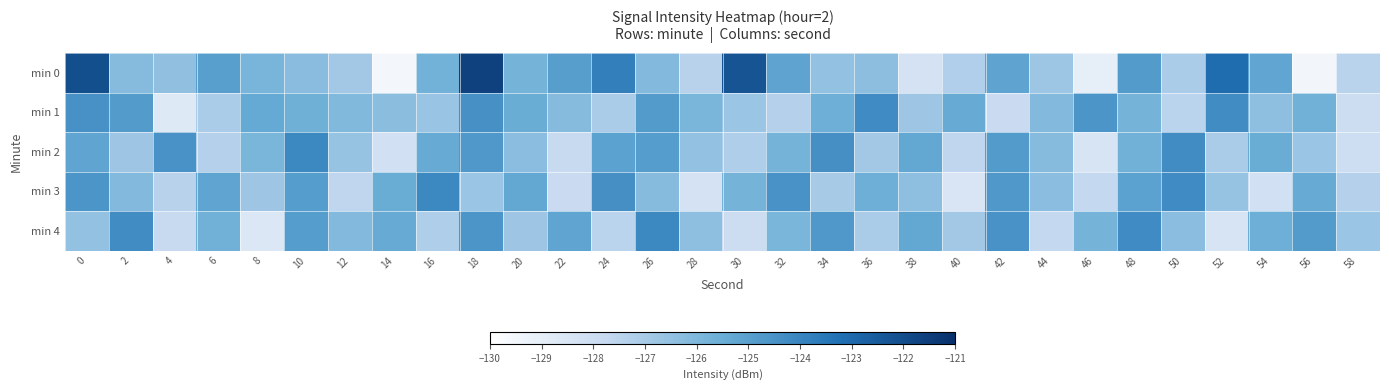

Rank the series by their maximum value, from lowest to highest.

min 1, min 2, min 3, min 4, min 0